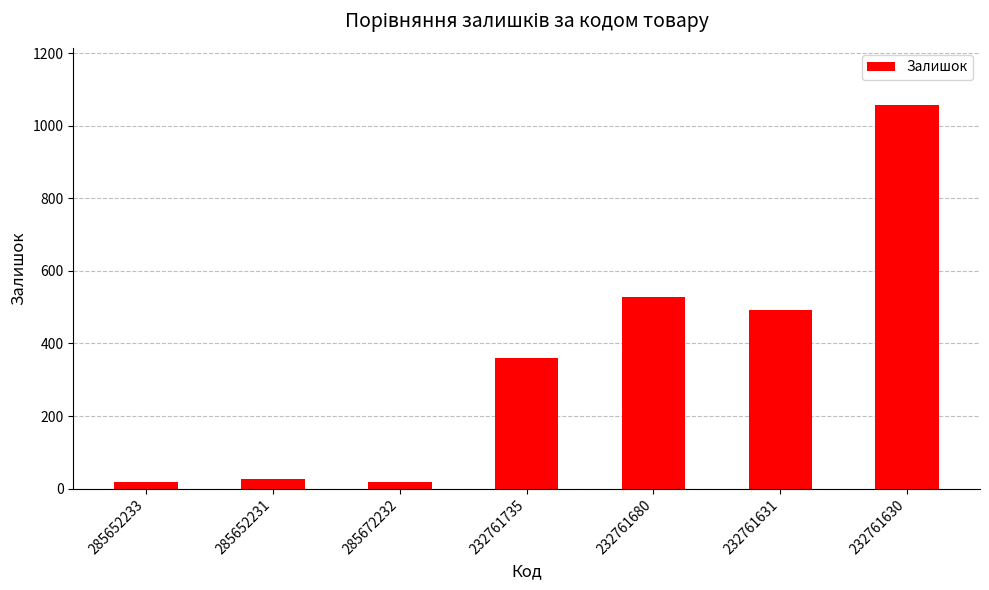

Does the chart contain any negative values?

No